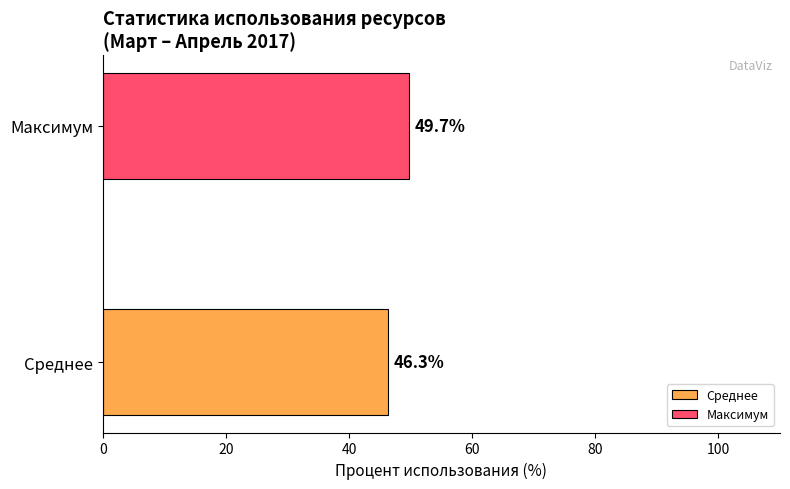

What is the minimum value for Среднее?

46.3